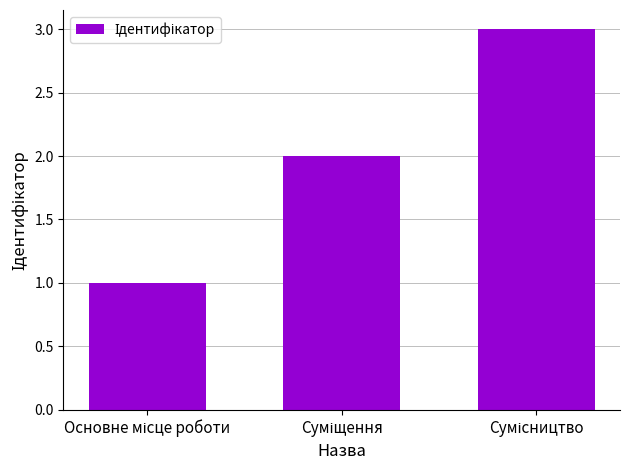

How many bars are there in total?

3